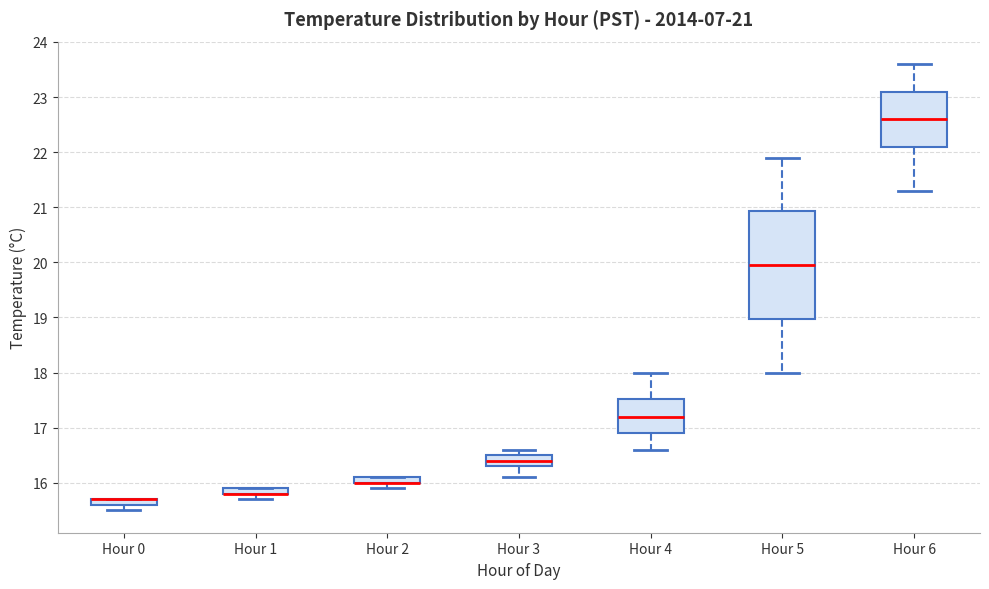

Which box is the tallest, from its lower edge to its upper edge?

Hour 5